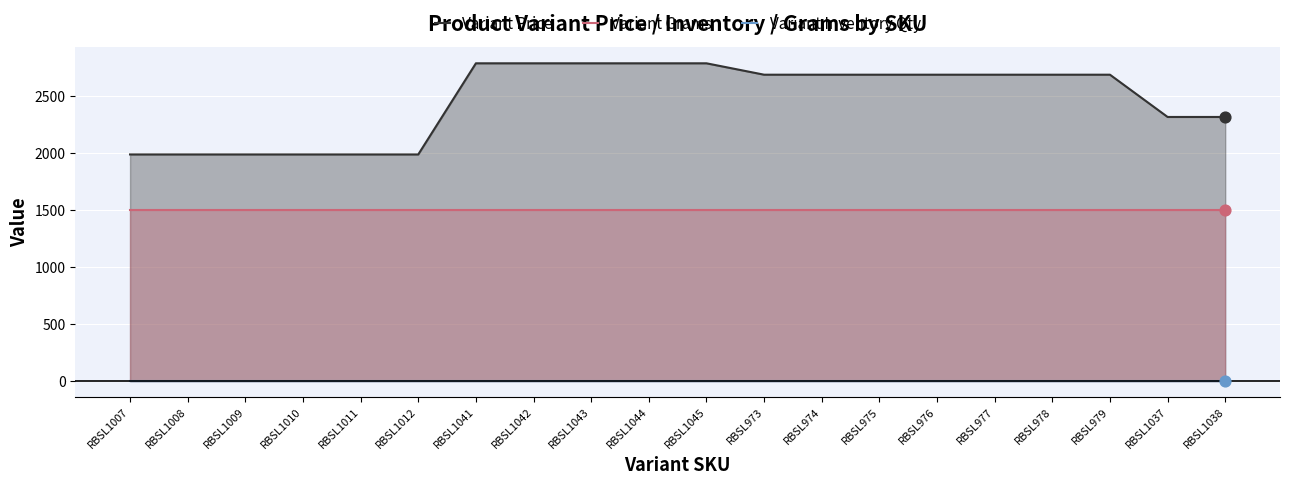

What are all the series names shown in the legend?

Variant Price, Variant Grams, Variant Inventory Qty